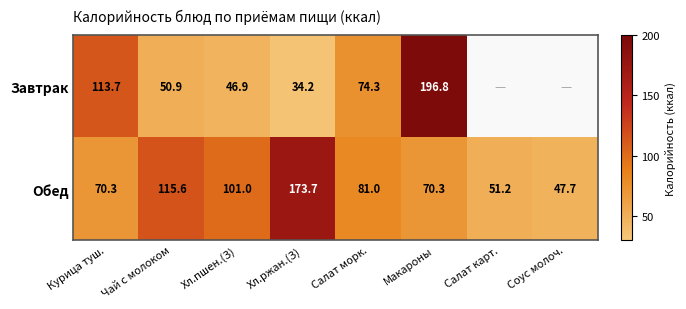

True or false: Обед has a value of 70.3 at Макароны.

True